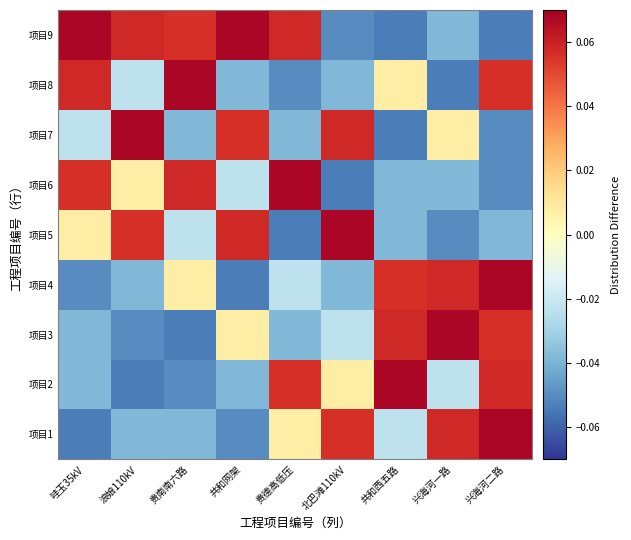

Which label corresponds to the largest value in the chart?

兴海河二路